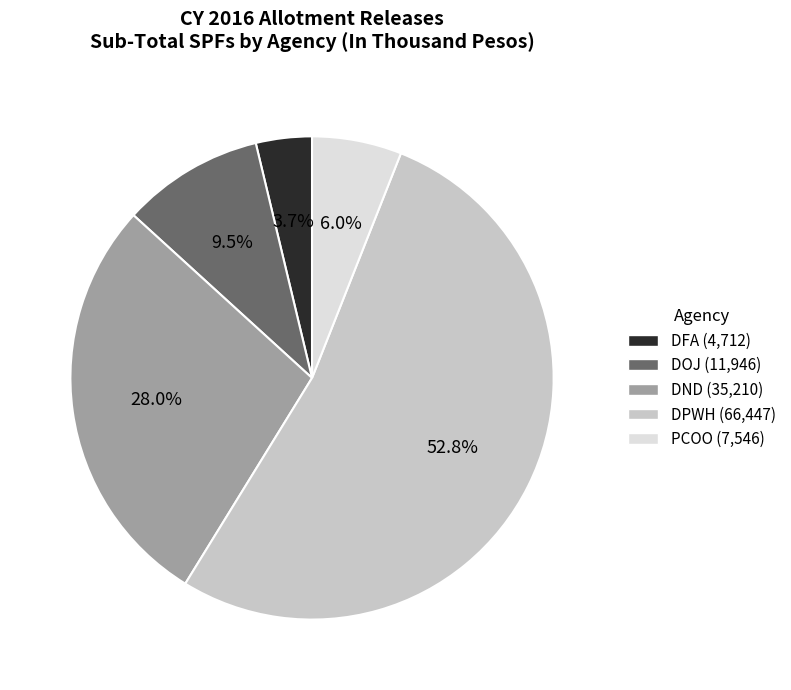

To the nearest percent, what is the average slice percentage?

20%